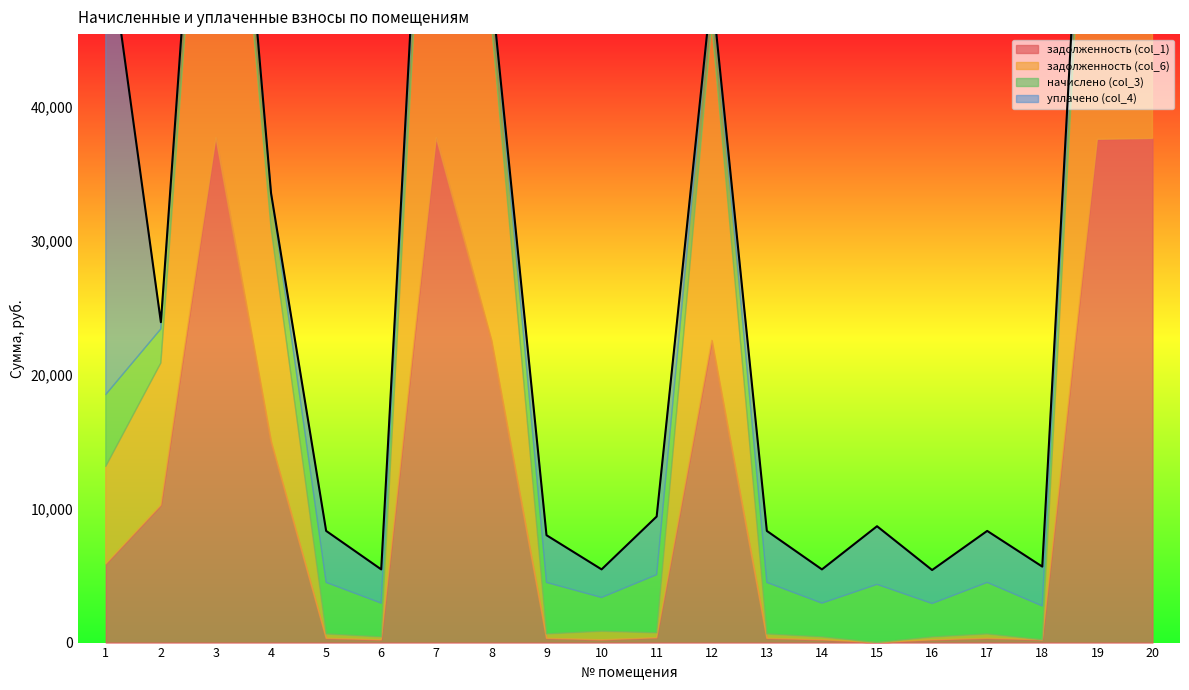

Which series ends up on top after the final intersection of начислено (col_3) and задолженность (col_1)?

задолженность (col_1)